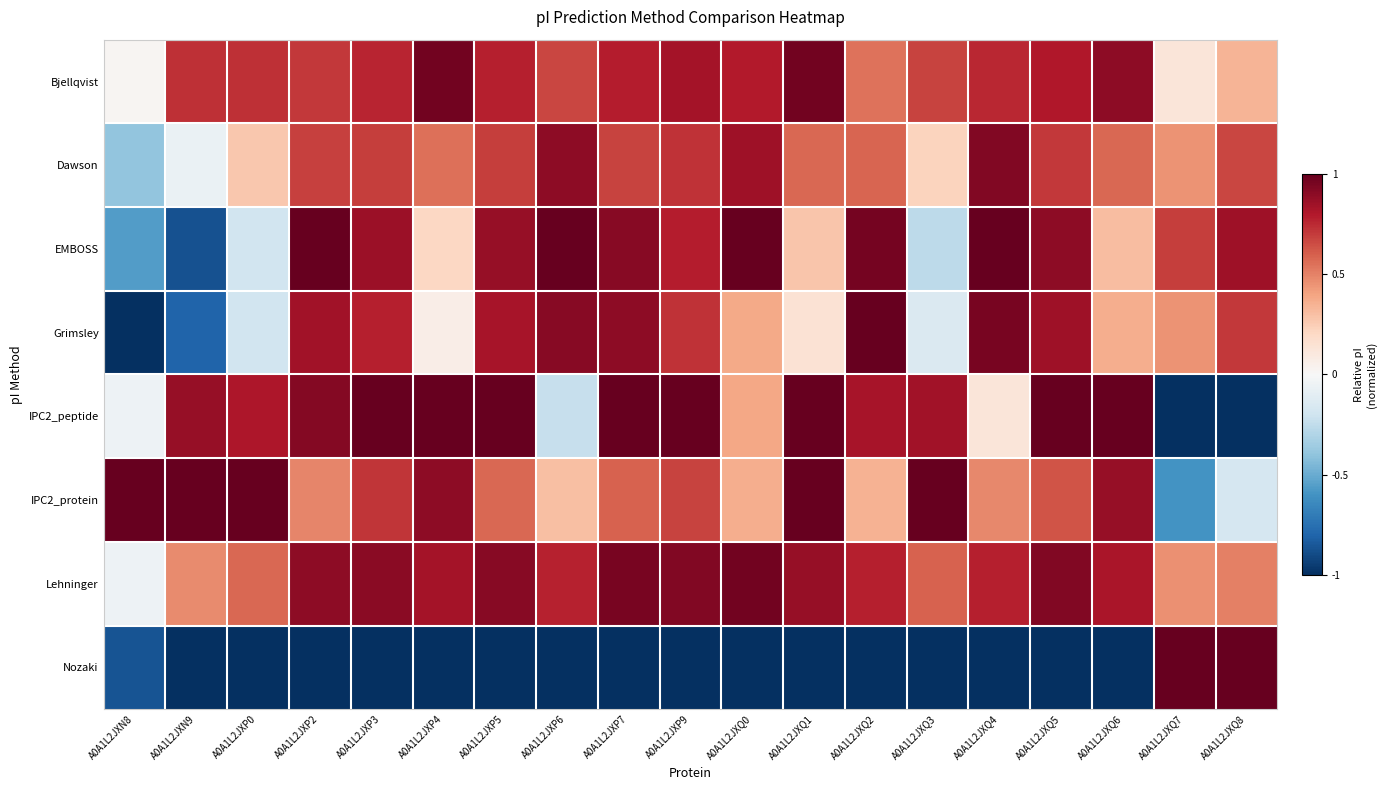

What is the minimum value shown in the chart?

-1.0